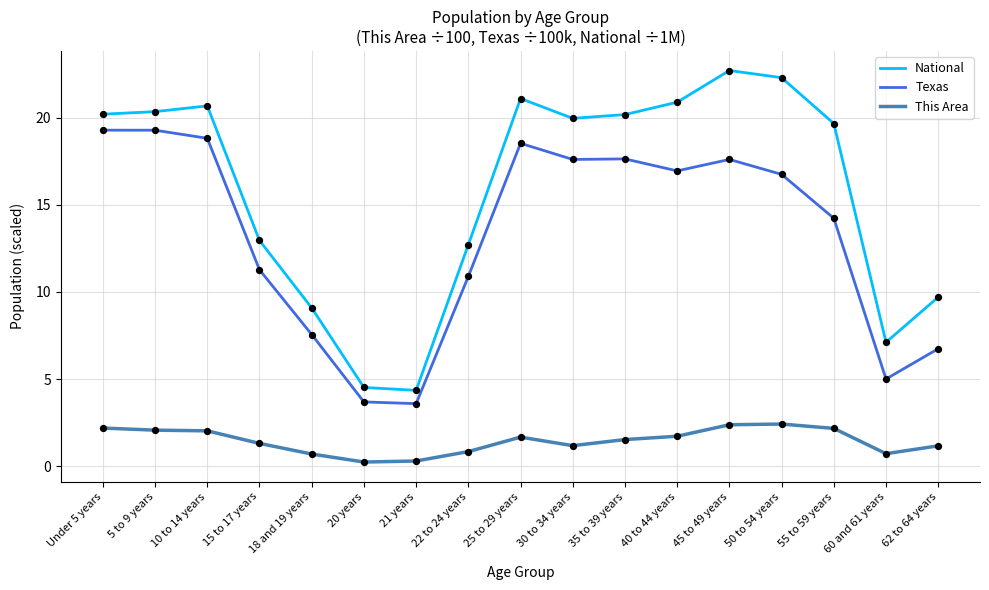

Which series has the largest total across all categories?

National